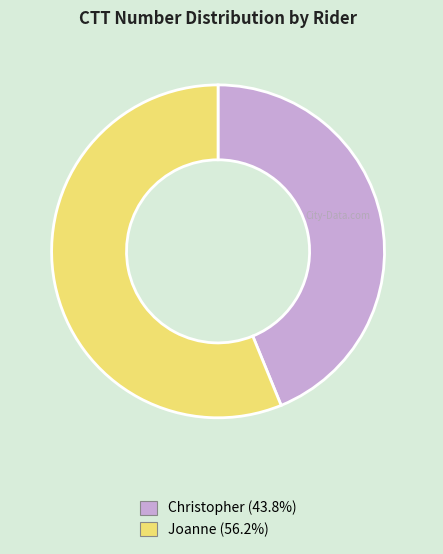

Which slice is the largest?

Joanne